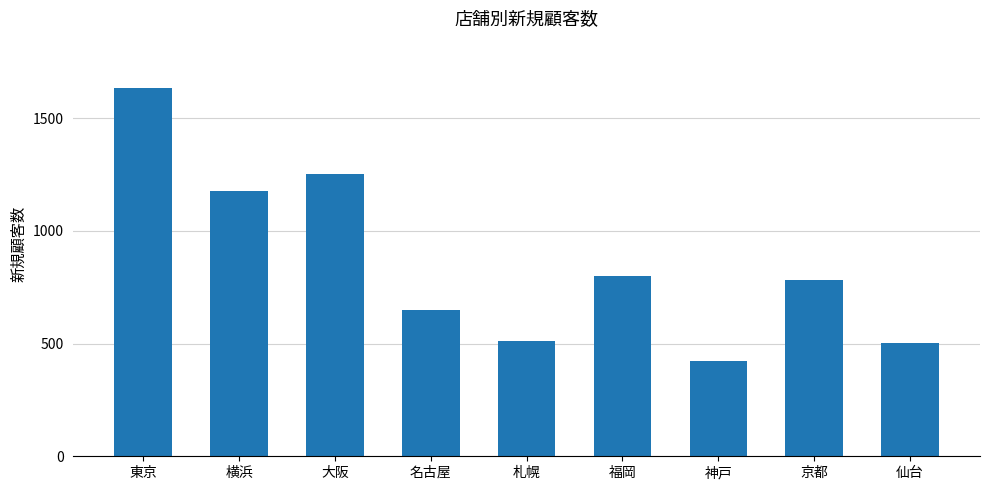

What is the average value?

859